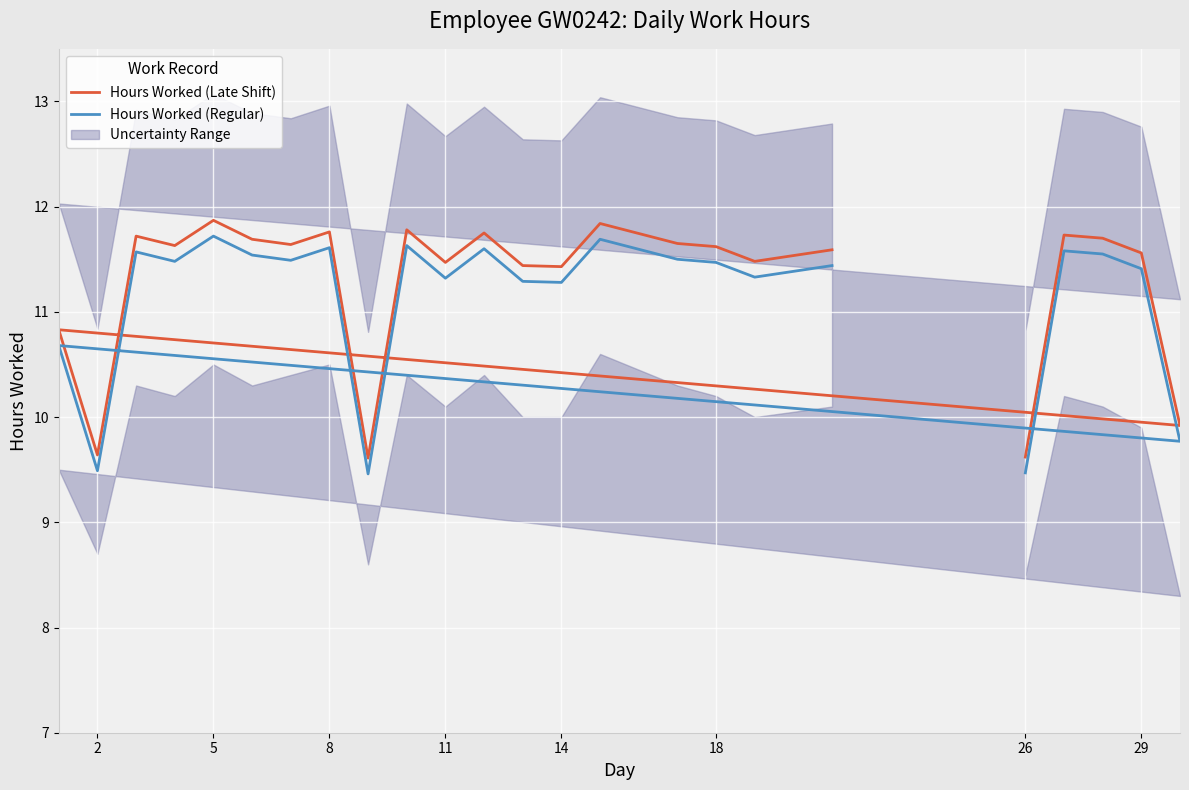

True or false: Hours Worked (Regular) and Hours Worked (Late Shift) intersect in this chart.

False